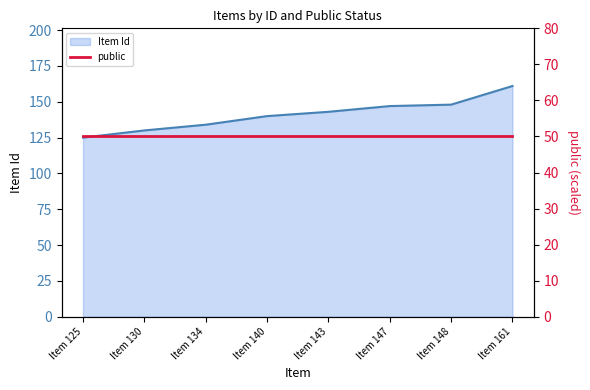

What is the ratio of the value at Item 143 to the value at Item 147?

1.0